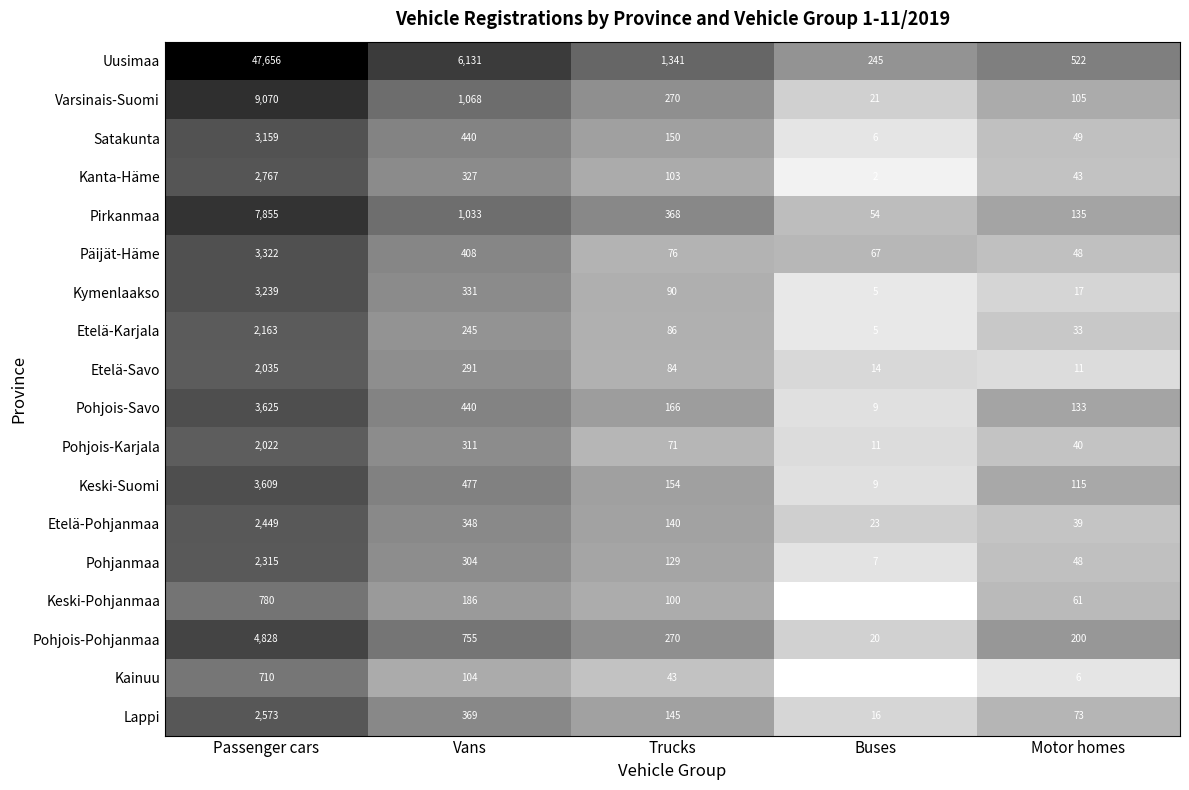

What is the difference between the maximum and minimum values in the Pirkanmaa series?

7801